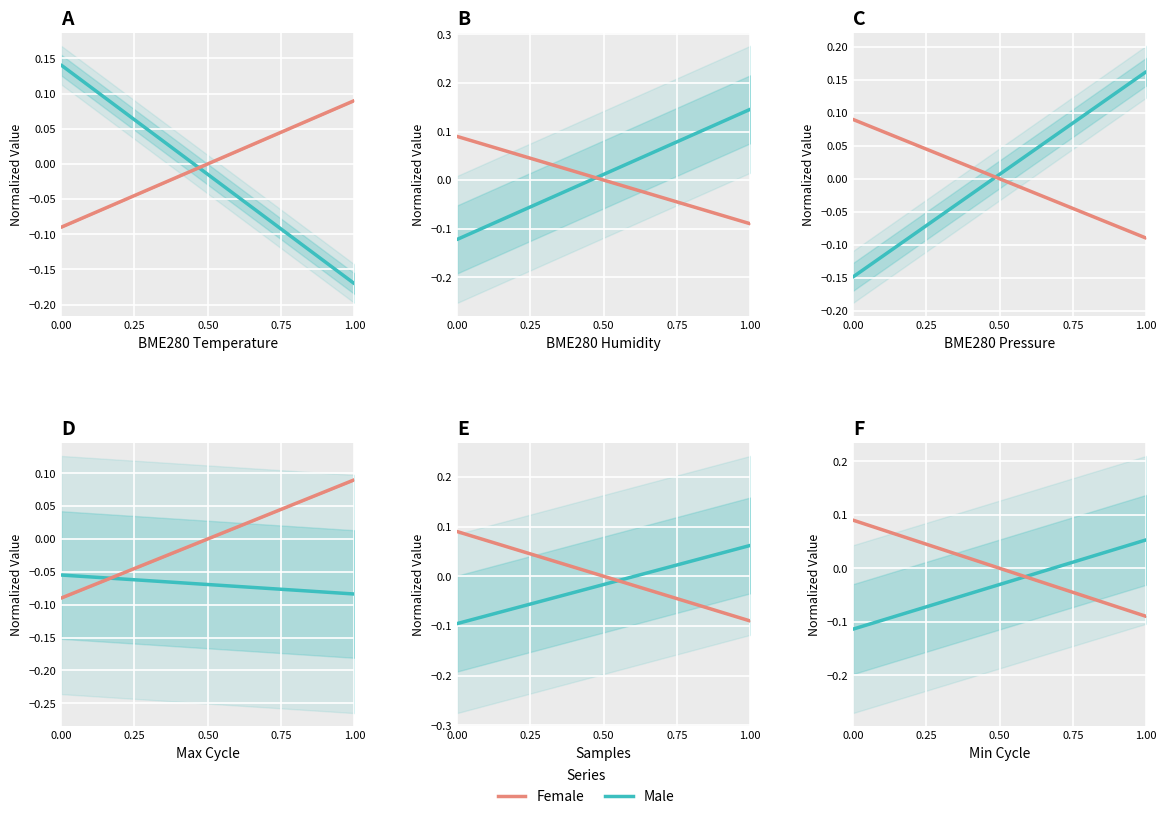

Where is Male nearest to the value 0?

13